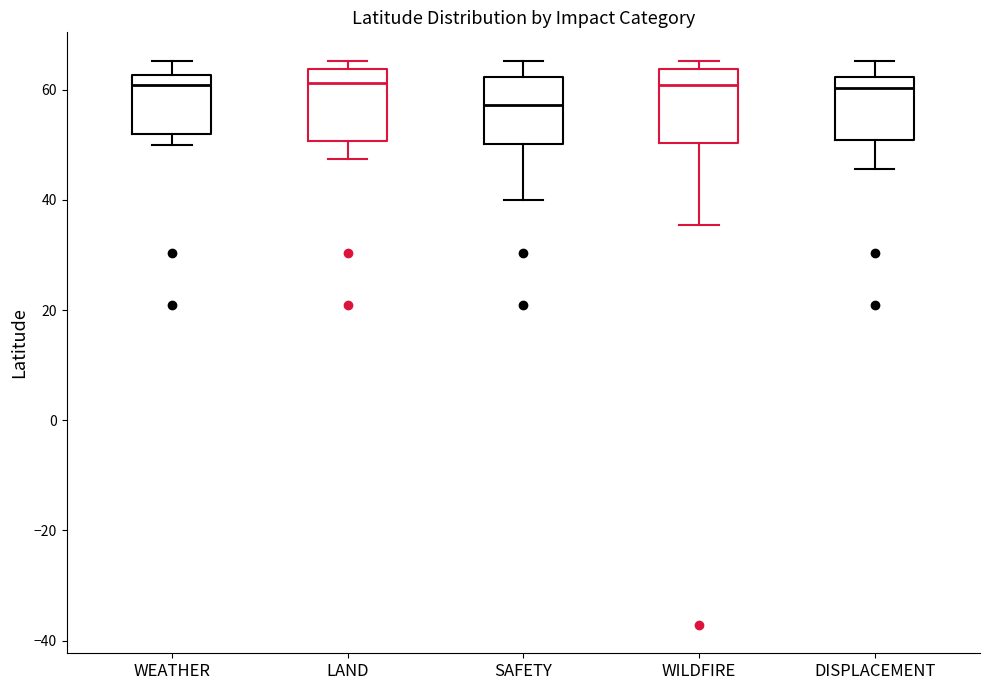

Where does the median line of the box for WILDFIRE sit on the y-axis? The values are not printed on the chart, so give them approximately, as read against the axis.

60